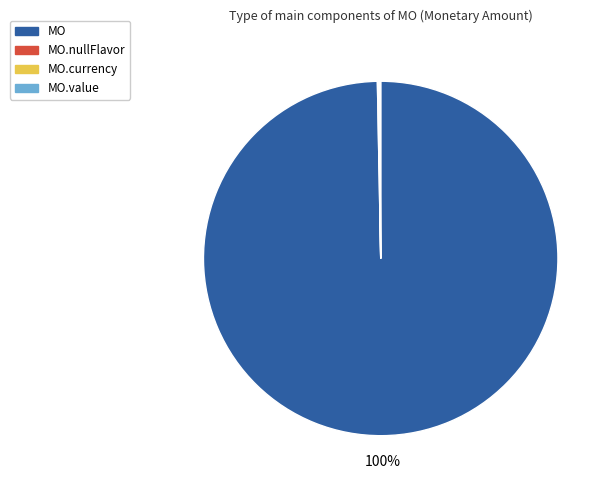

Which slice represents more than half of the pie?

MO